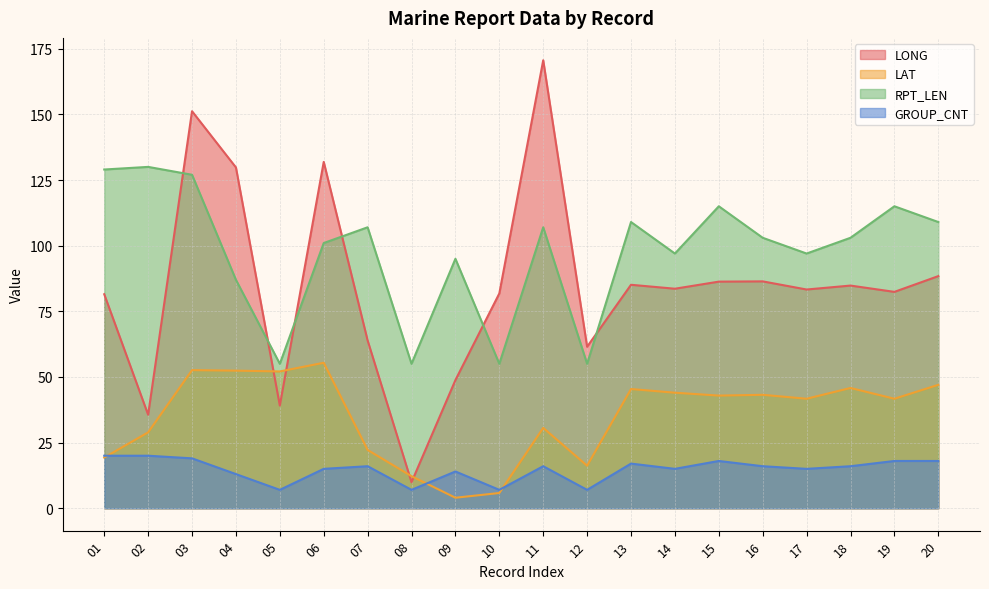

True or false: GROUP_CNT and RPT_LEN cross at least once.

False